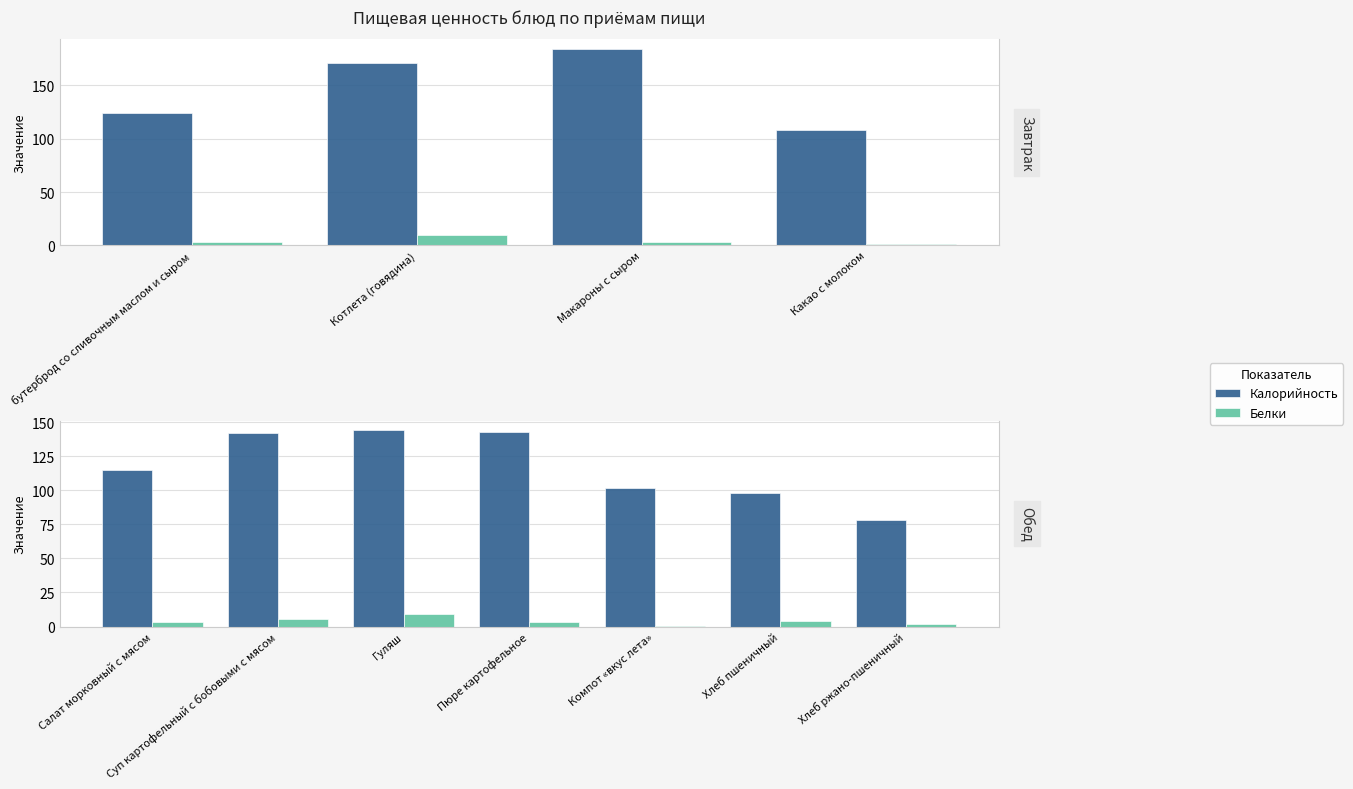

Which series has the largest total across all categories?

Калорийность